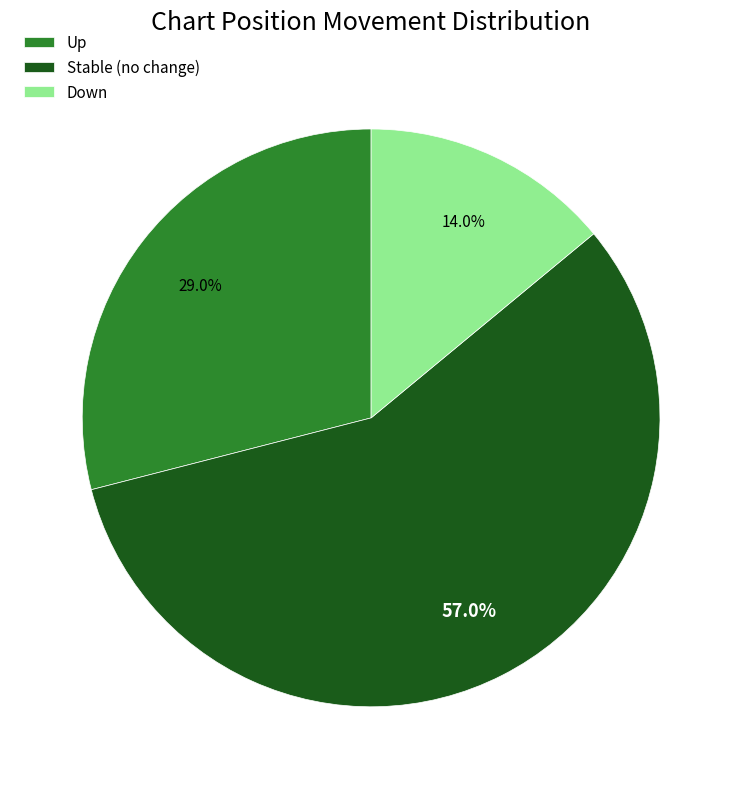

Is there any slice that represents more than half of the pie?

Yes